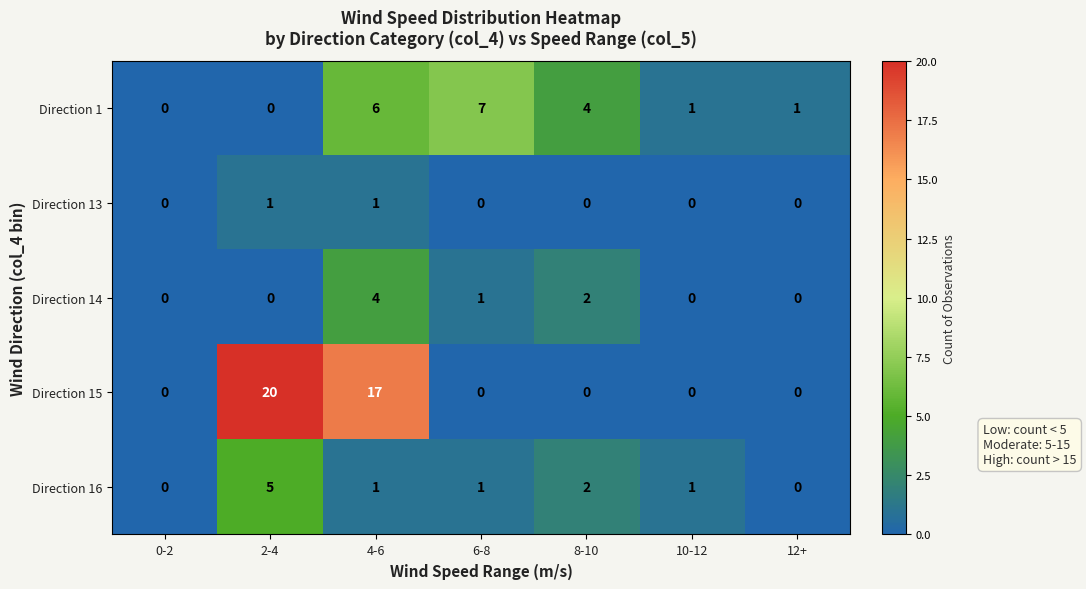

At which label is Direction 16 closest to 2?

8-10